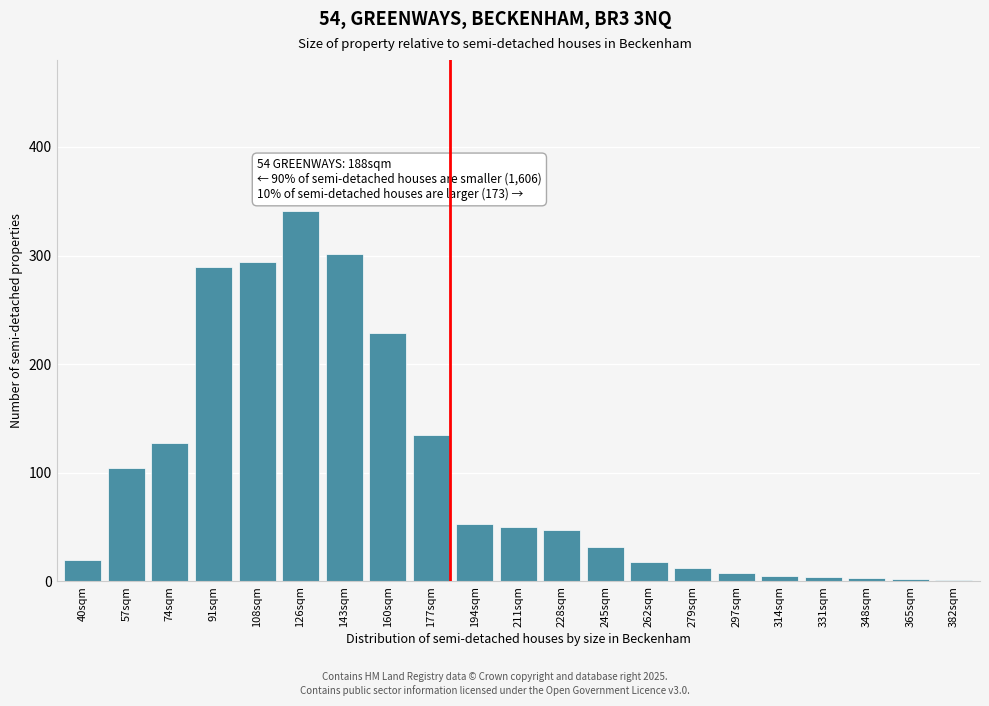

The chart shows a value of 135 at 177sqm. True or false?

True